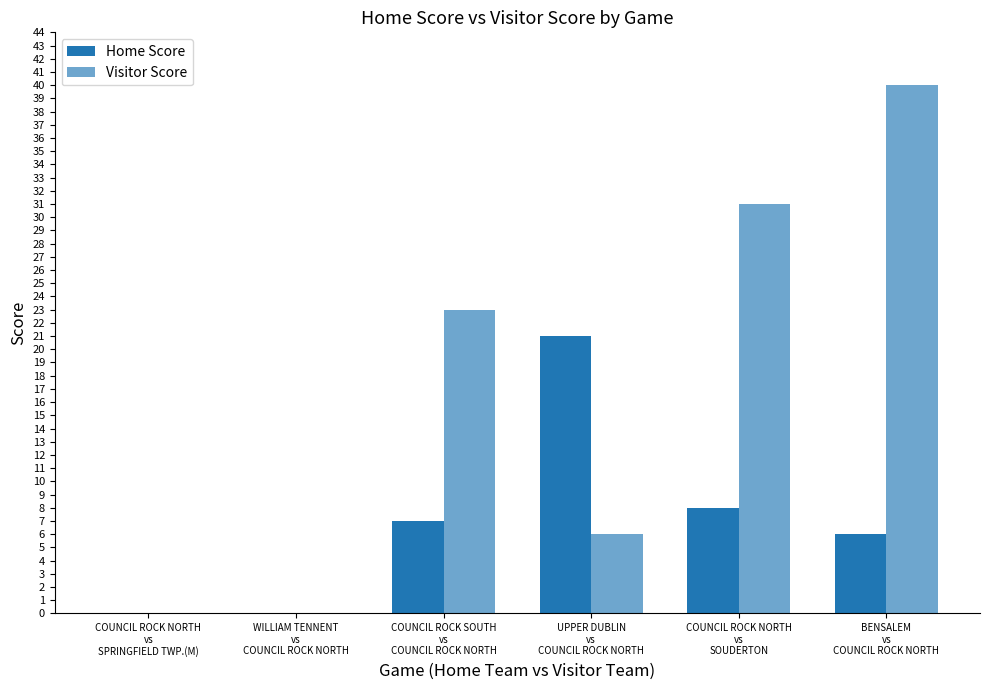

Are the bars horizontal?

No